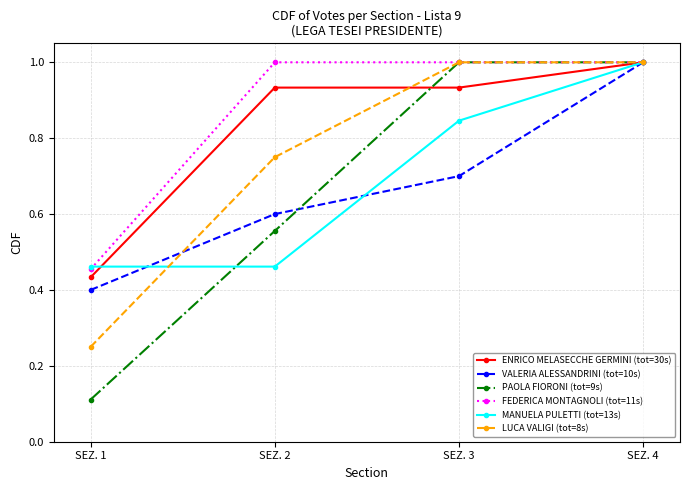

What is the value of the FEDERICA MONTAGNOLI (tot=11s) point at the 2nd from the left?

1.0